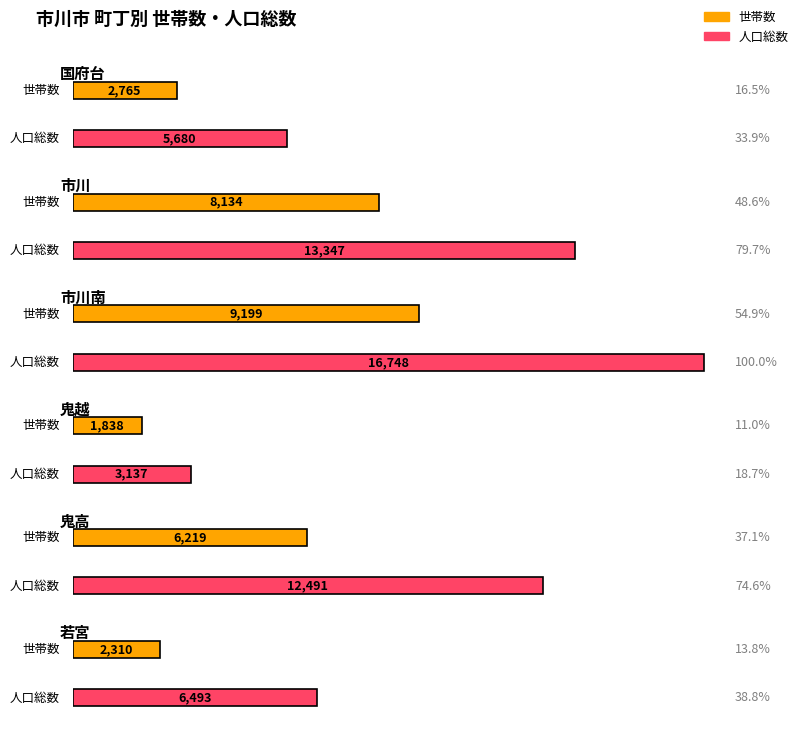

Which series has the largest range (max minus min)?

人口総数